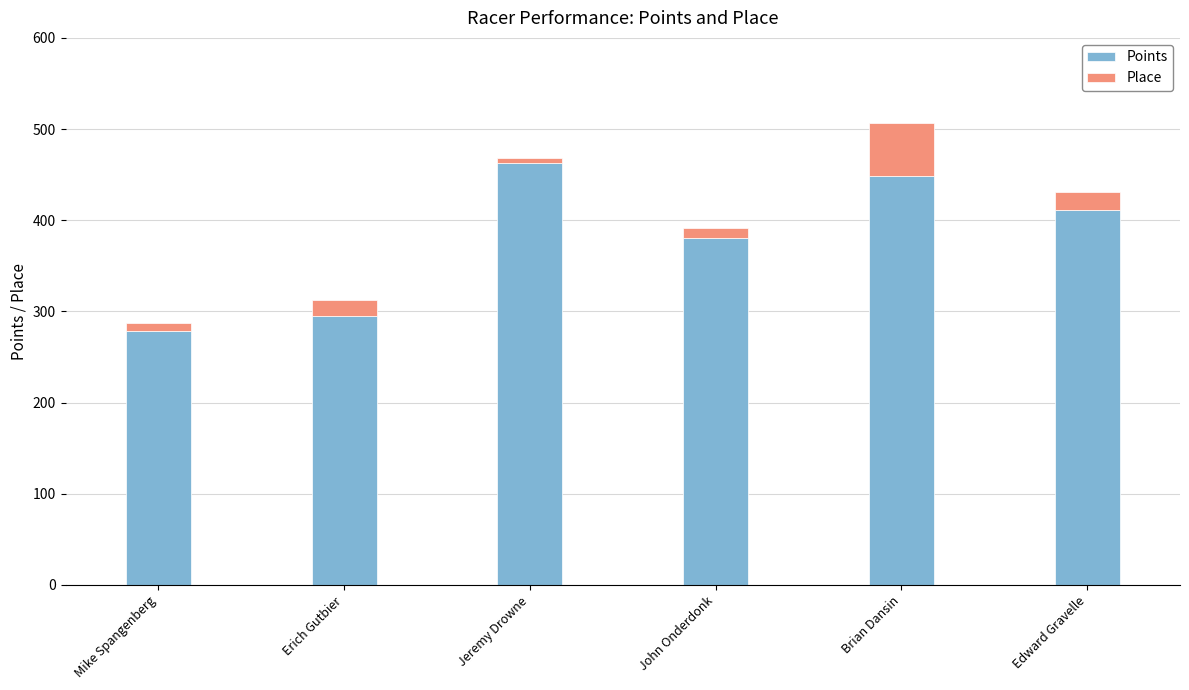

What is the minimum value for Points?

278.7